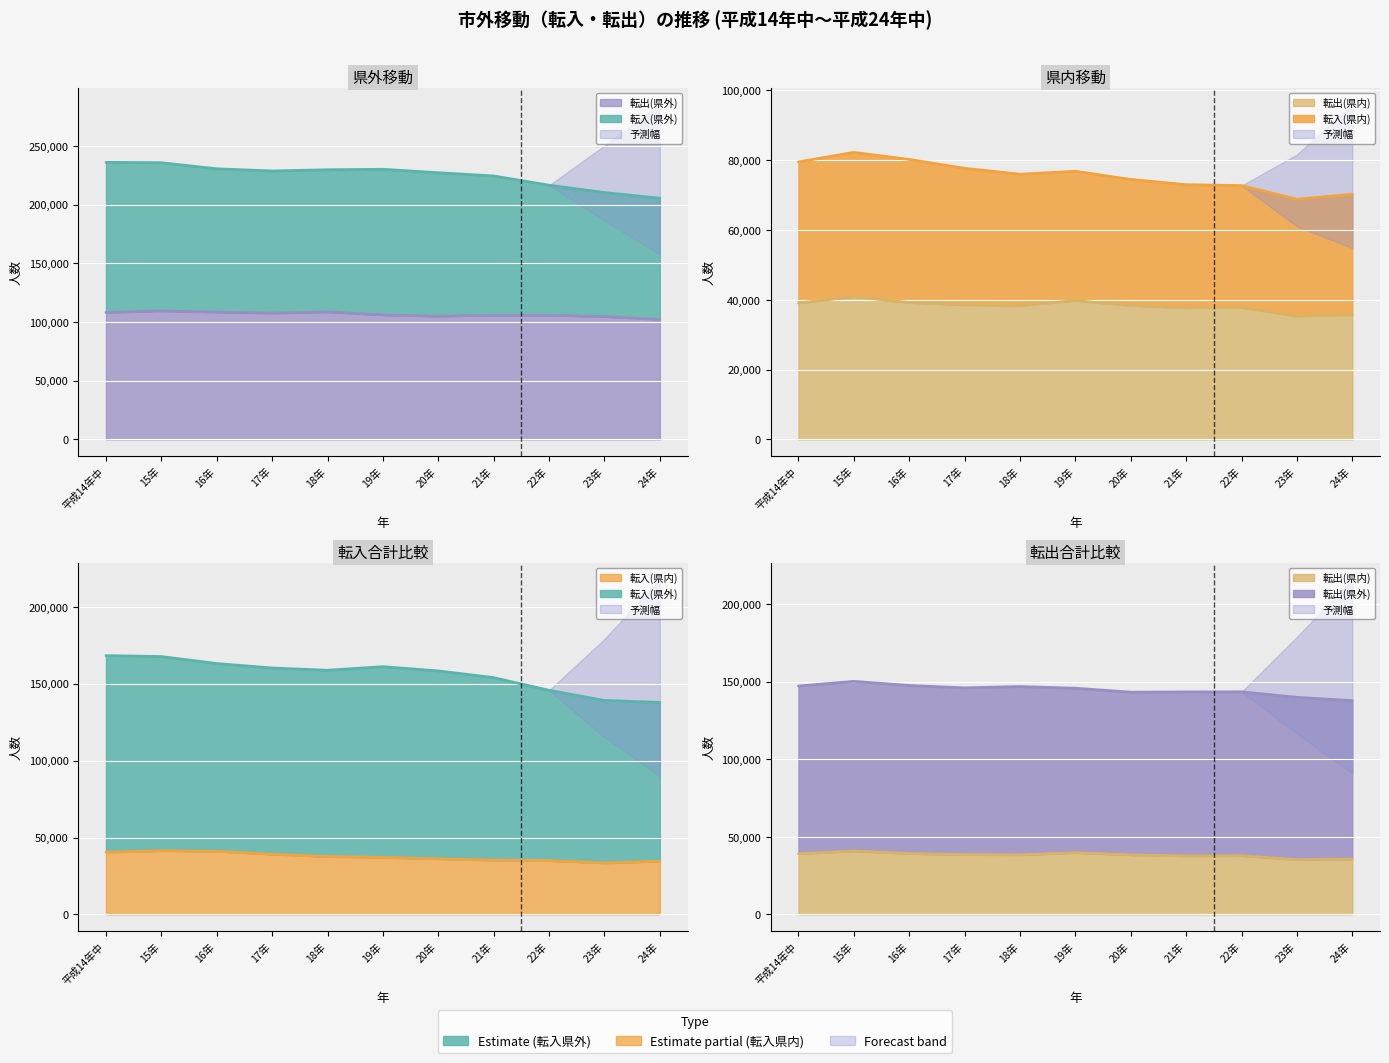

What is the difference between the maximum and minimum values in the 転出(県内) series?

5524